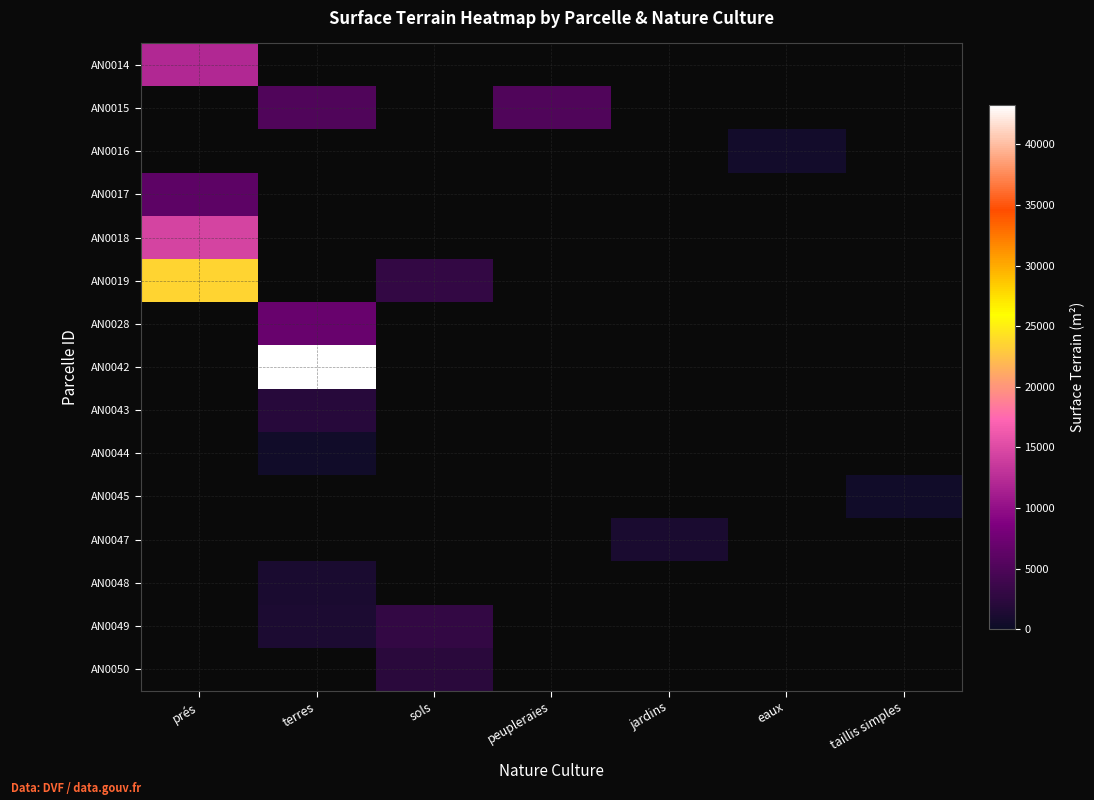

Which series changed the most between prés and taillis simples?

AN0019